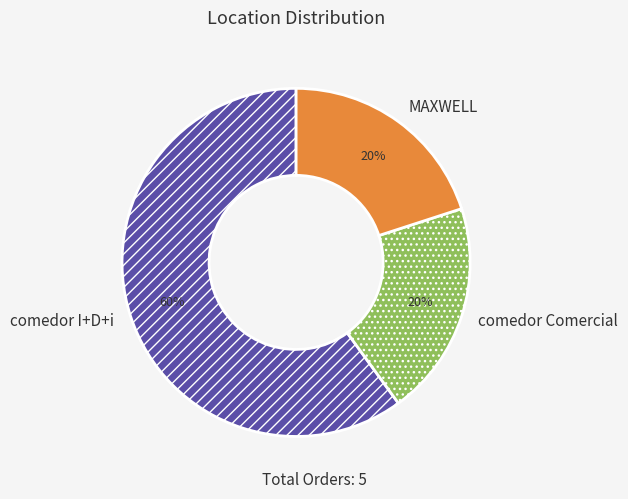

Approximately how many times larger is the value at comedor Comercial compared to MAXWELL?

1.0